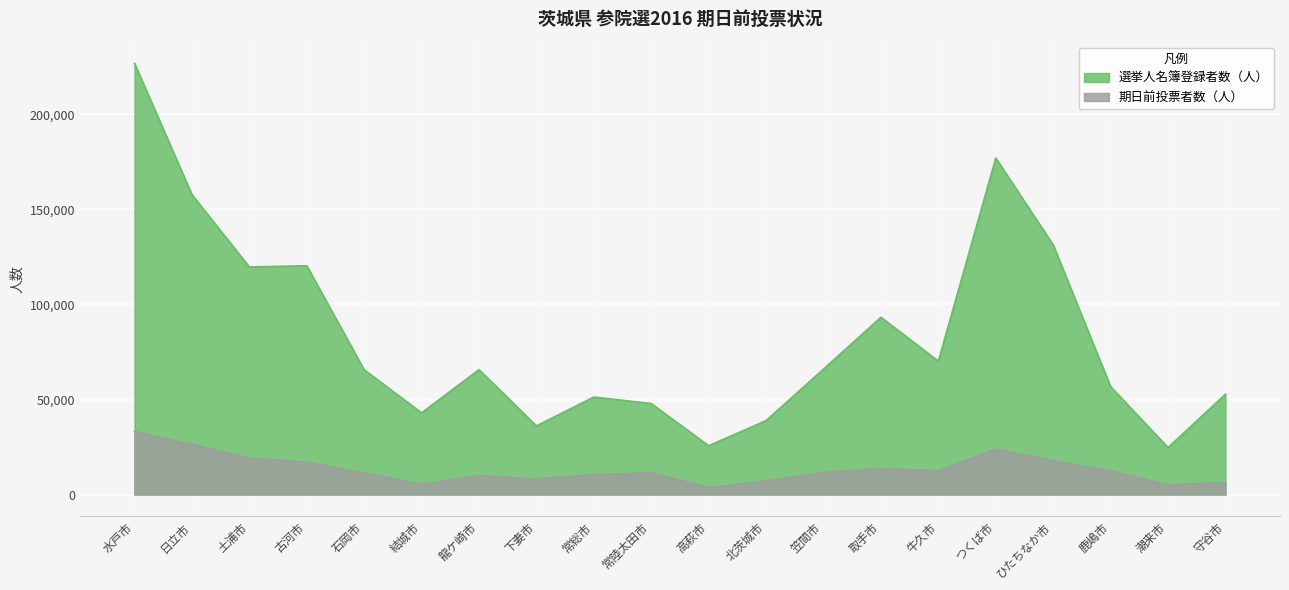

True or false: 期日前投票者数（人） has a value of 13683 at 取手市.

True